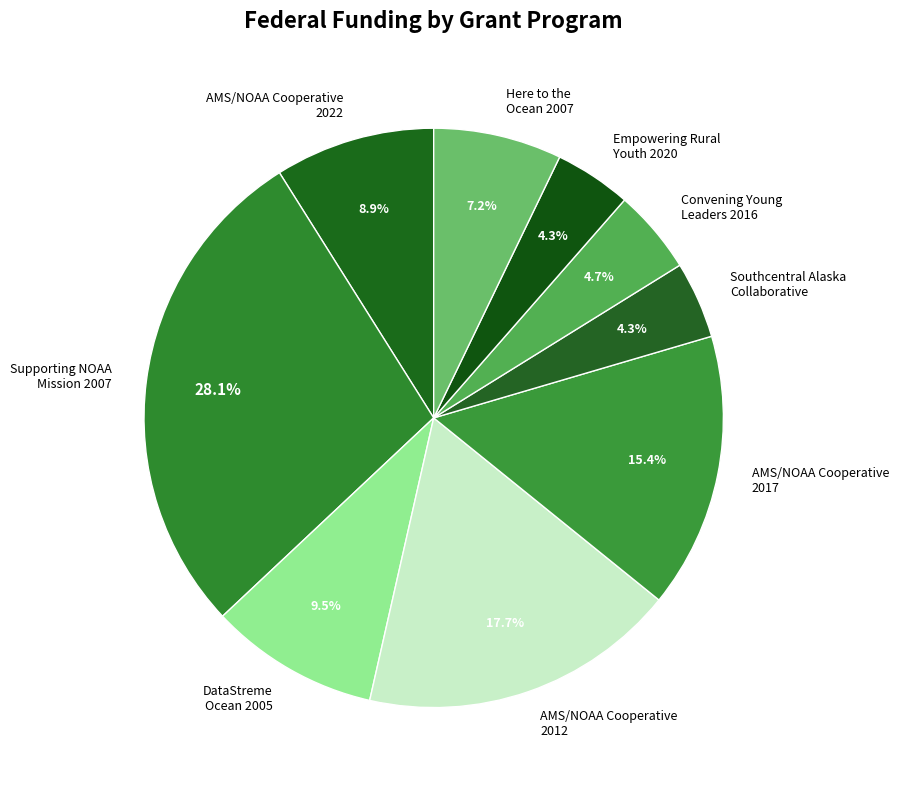

Is there a majority slice in this chart?

No